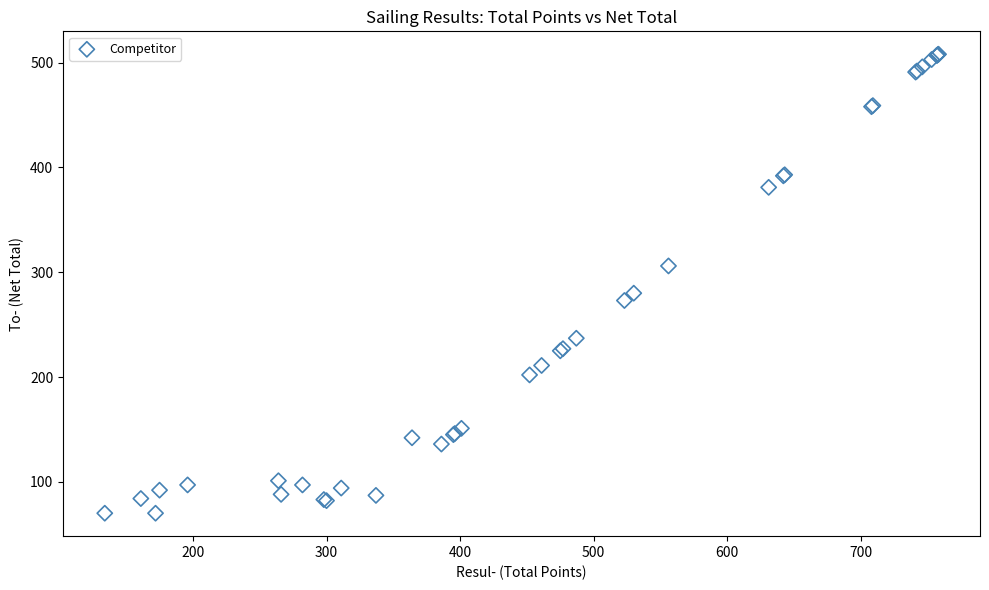

What Y value in the scatter plot is closest to 289?

280